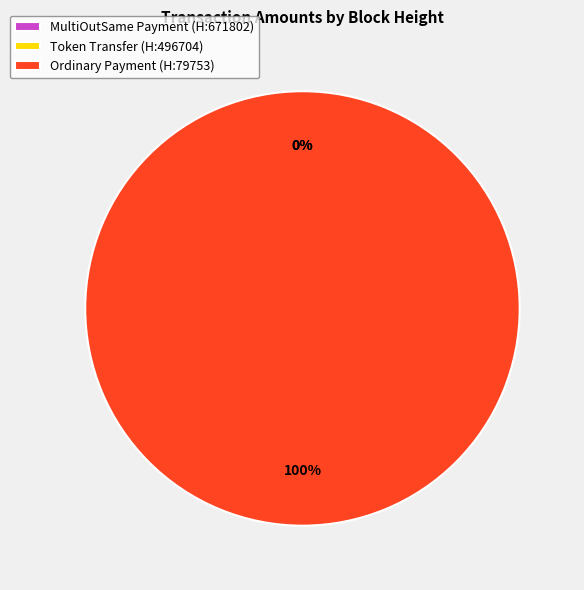

Count the number of slices in the pie.

3